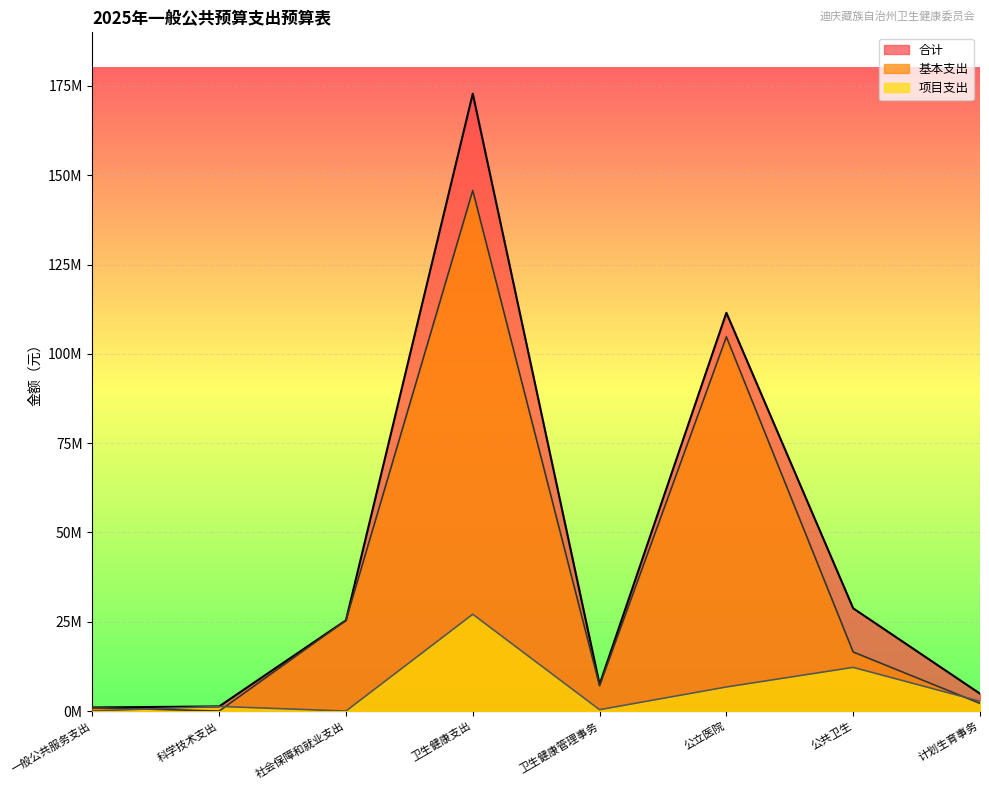

Reading left to right, what are all the values shown in this chart?

合计: 1004820.0	1300000.0	25410535.5	172826469.7	7446215.7	111495717.8	28760880.0	4873239.5
基本支出: 975600.0	0.0	25410535.5	145724185.0	7062636.4	104755990.0	16534473.4	2136376.5
项目支出: 29220.0	1300000.0	0.0	27102284.7	383579.3	6739727.8	12226406.6	2736863.0